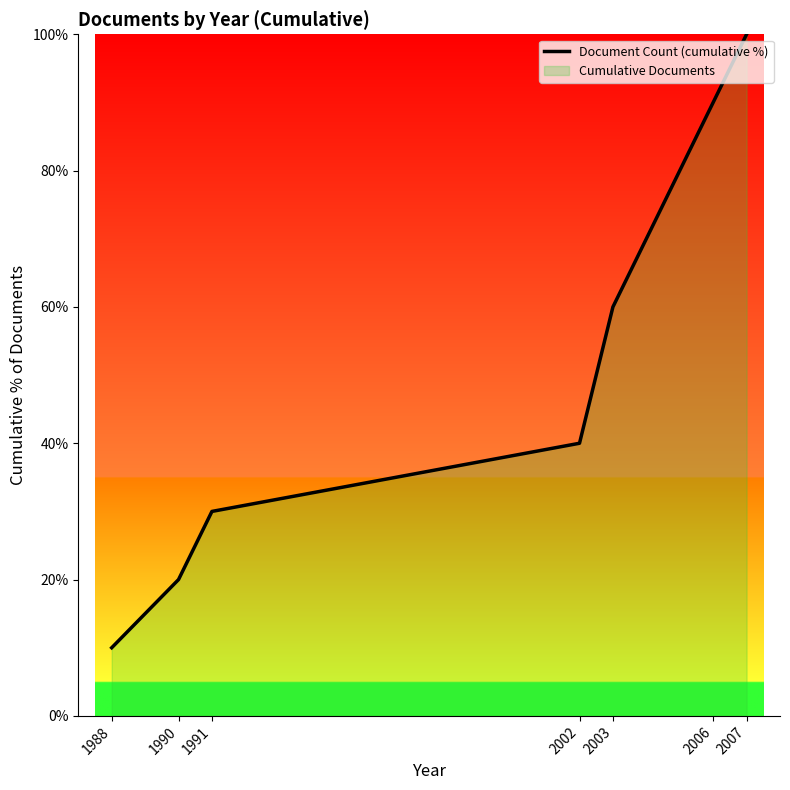

Does the chart display data point markers on the line(s)?

No